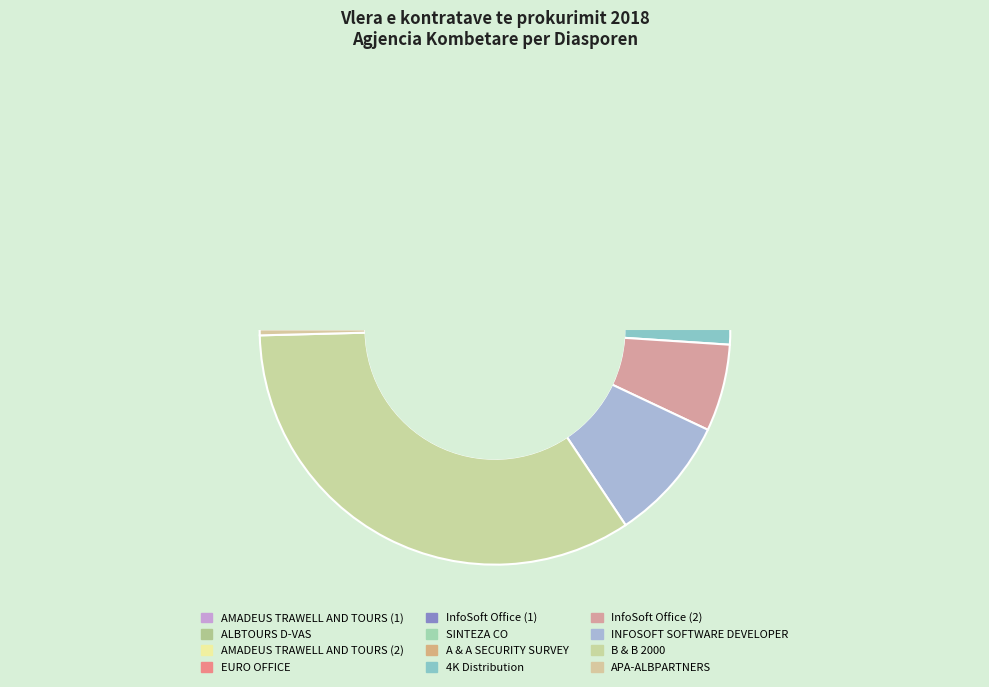

True or false: APA-ALBPARTNERS accounts for 1% of the total.

False